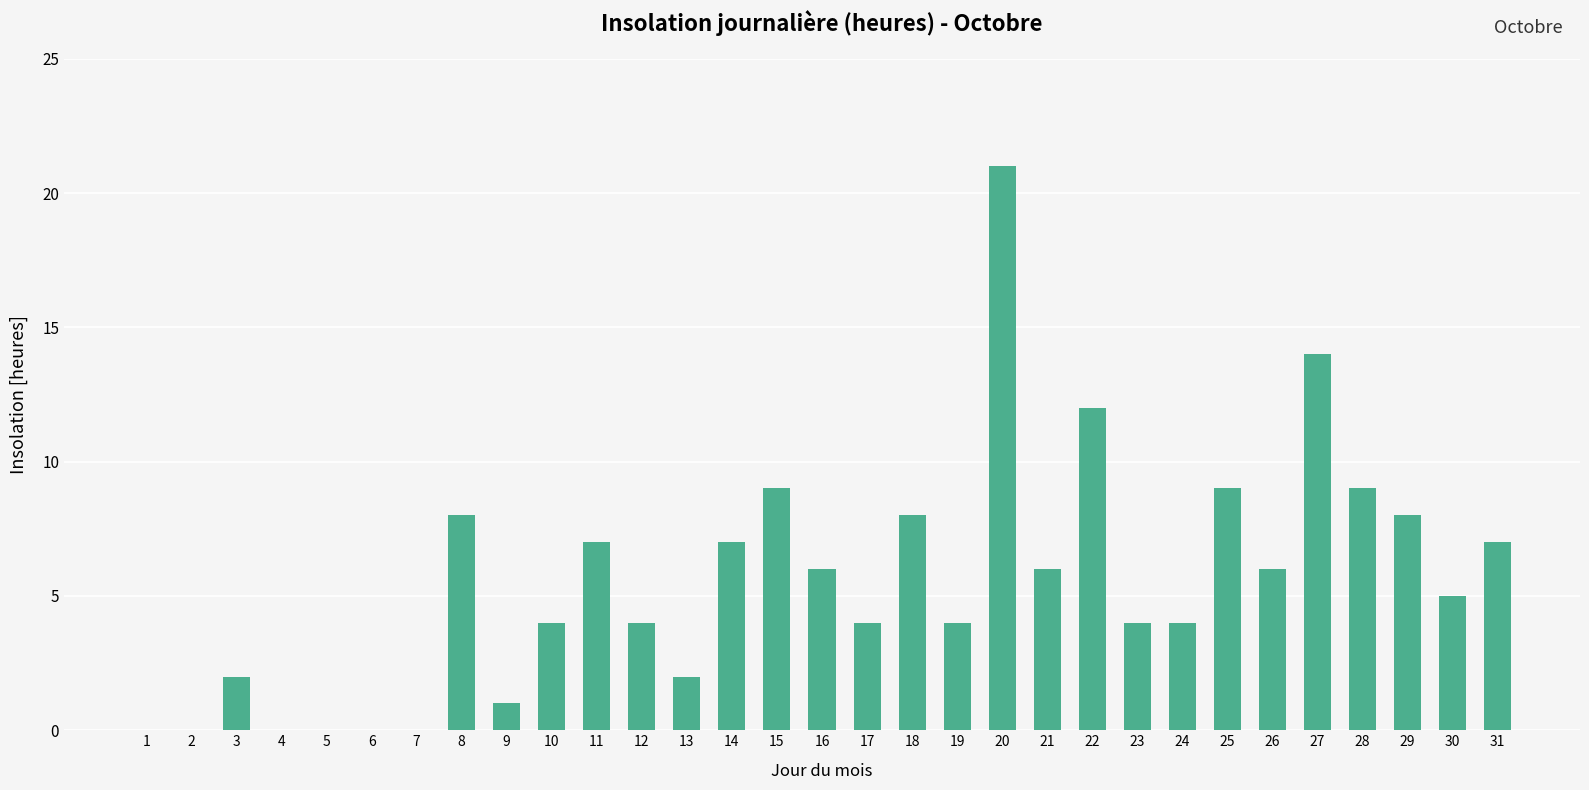

What is the approximate value at 26?

6